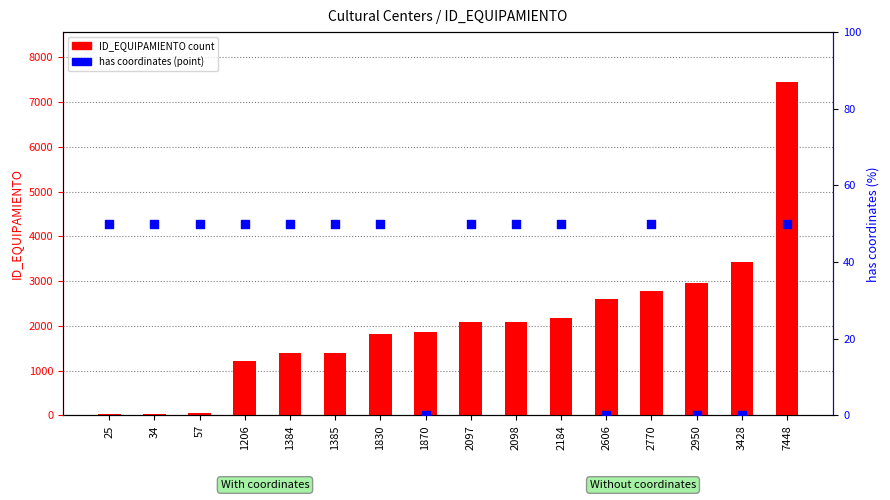

Is the value of has coordinates at 2770 greater than the value of ID_EQUIPAMIENTO at 2097?

No